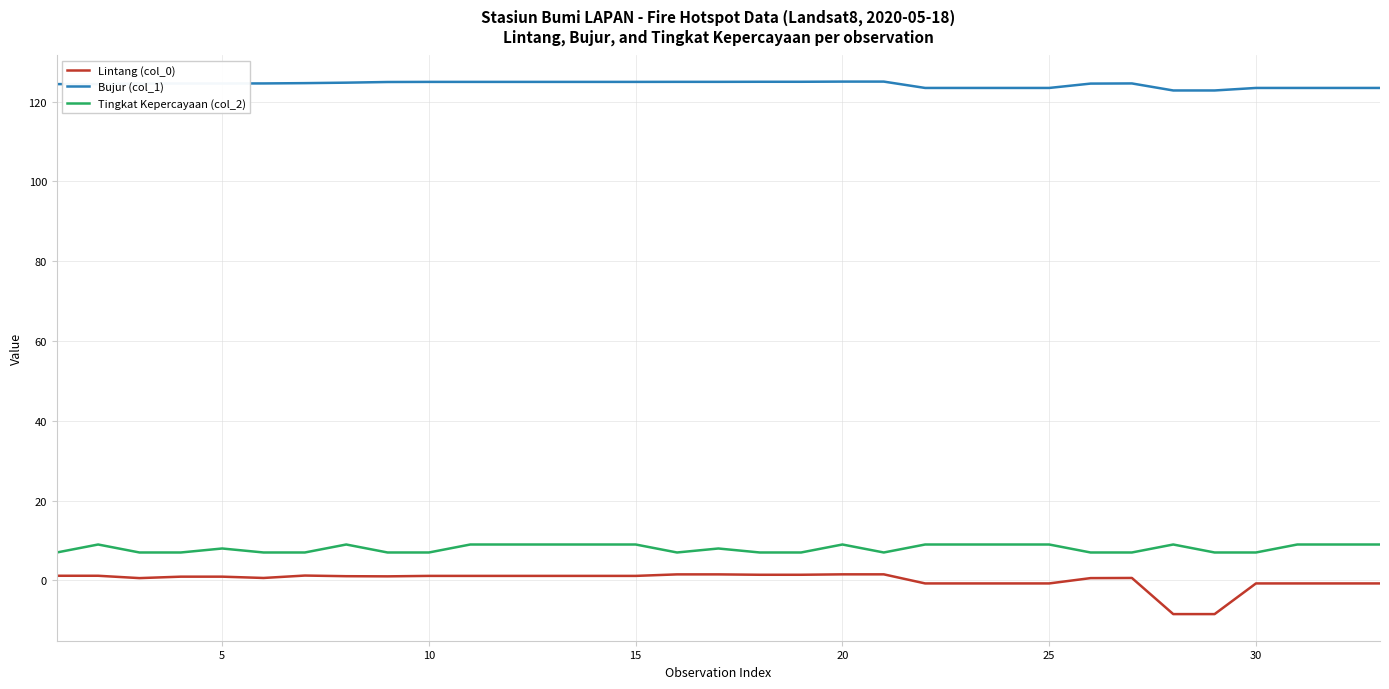

Rank the series by their maximum value, from lowest to highest.

Lintang (col_0), Tingkat Kepercayaan (col_2), Bujur (col_1)